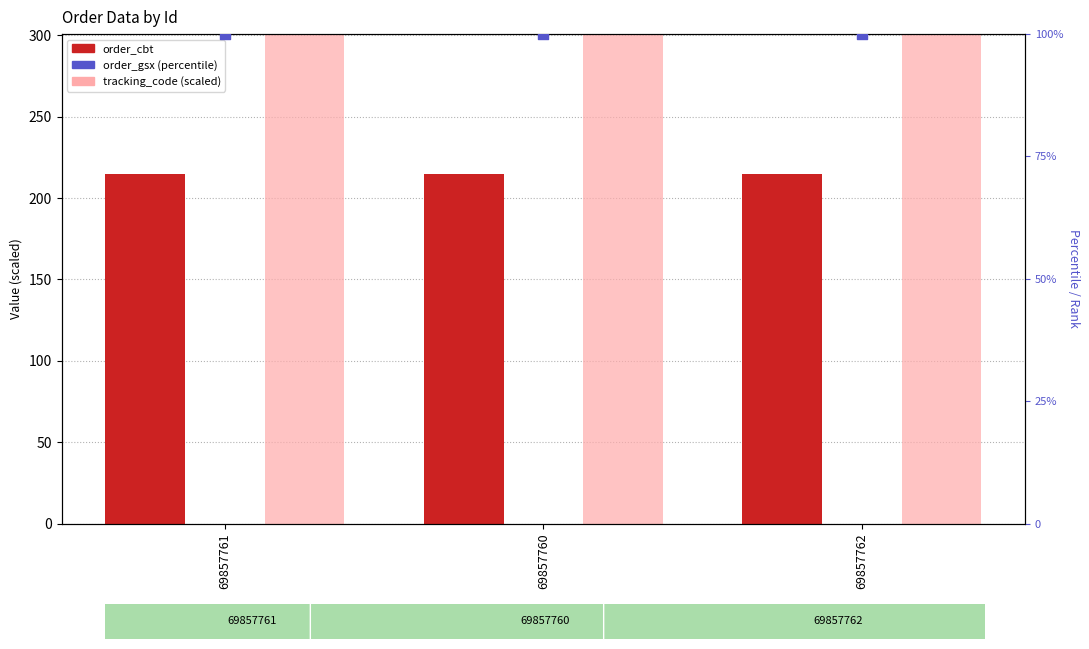

What are all the series names shown in the legend?

order_cbt, tracking_code, order_gsx